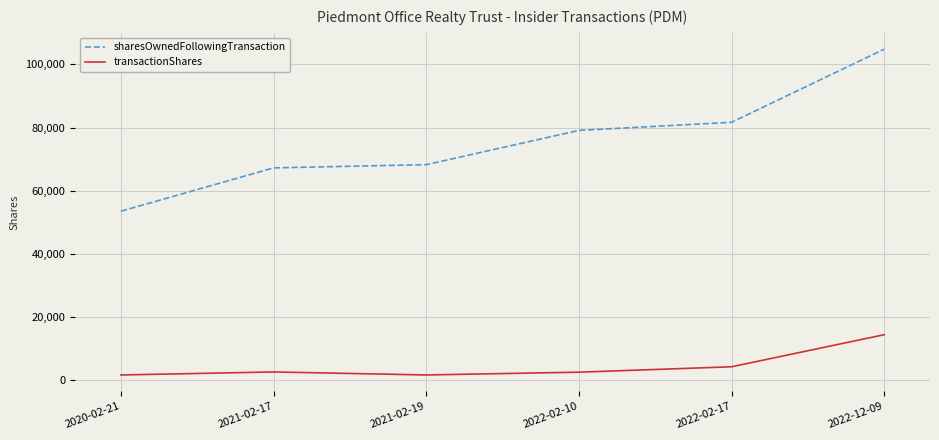

What is the difference between the second highest and minimum values in the sharesOwnedFollowingTransaction series?

28158